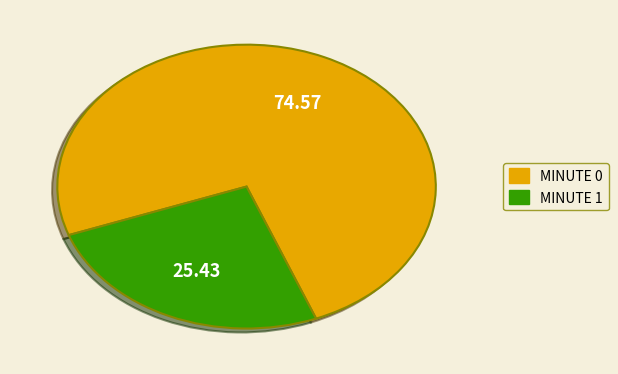

Combined, do MINUTE 0 and MINUTE 1 account for over 50%?

Yes